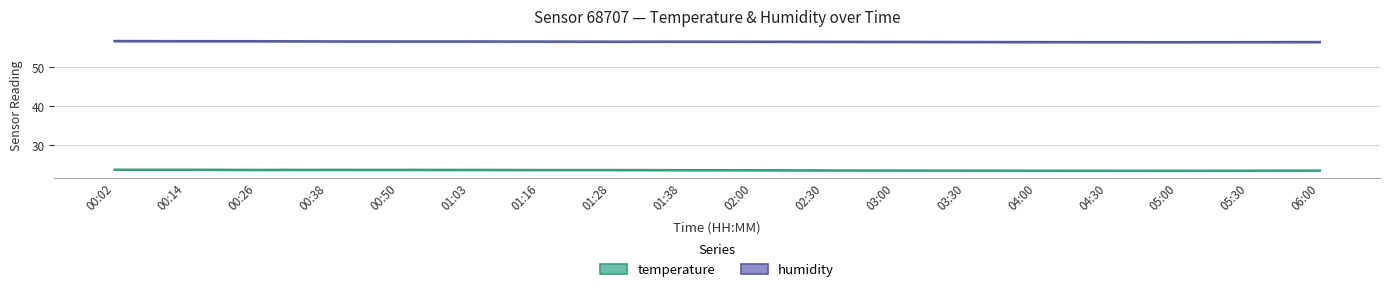

What is the label of the 16th point from the left?

05:00